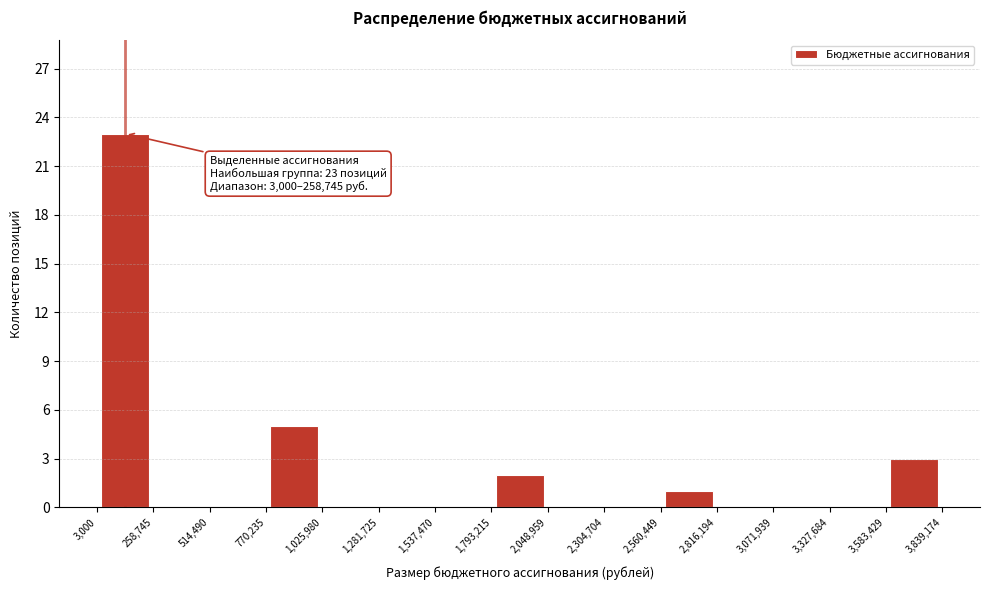

Over which range of the x-axis is the bar tallest?

3,000 to 258,745